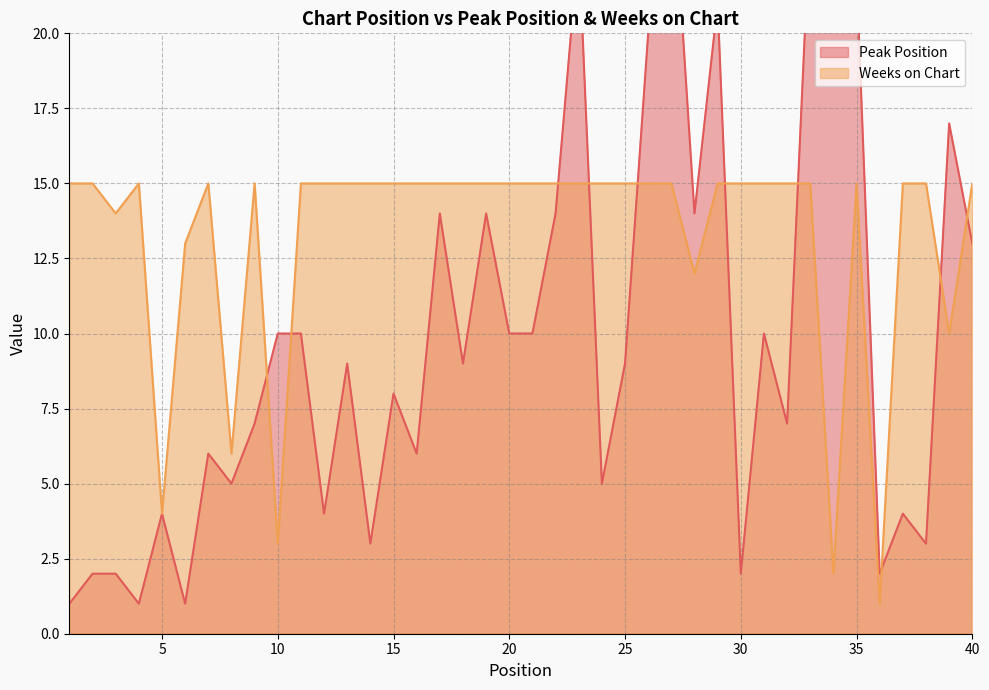

Is it true that Weeks on Chart equals 9 at 15?

False